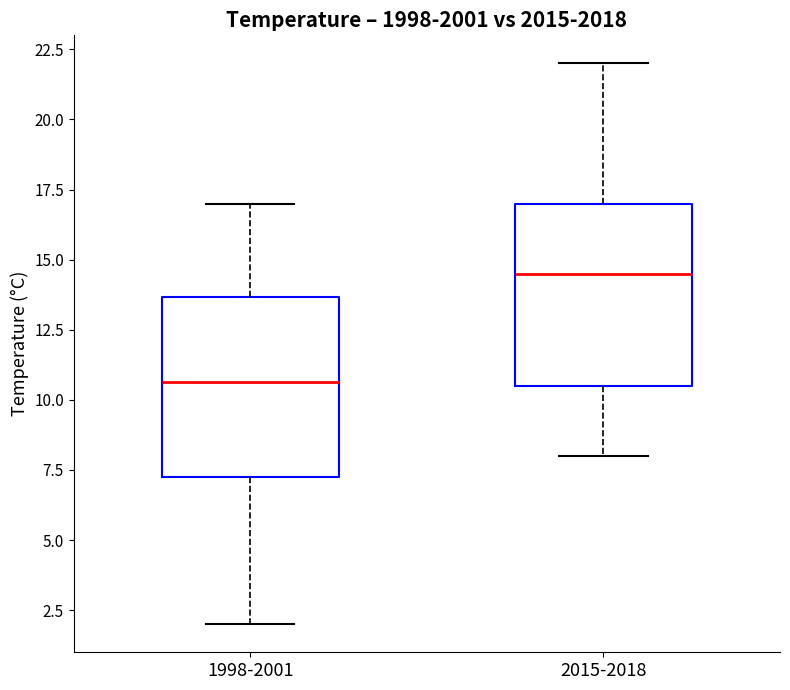

Reading left to right, transcribe this box plot: for each box, give where its median line is, the range the box spans, and where its two whiskers end, as read against the y-axis. The values are not printed on the chart, so give them approximately, as read against the axis.

1998-2001: median 10.5, box 7.5 to 13.5, whiskers 2.0 to 17.0
2015-2018: median 14.5, box 10.5 to 17.0, whiskers 8.0 to 22.0